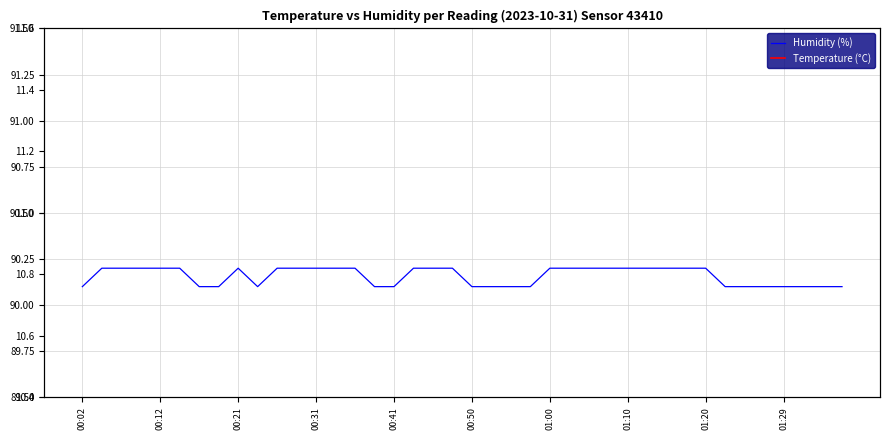

How many data points in Temperature (°C) are less than 11?

20